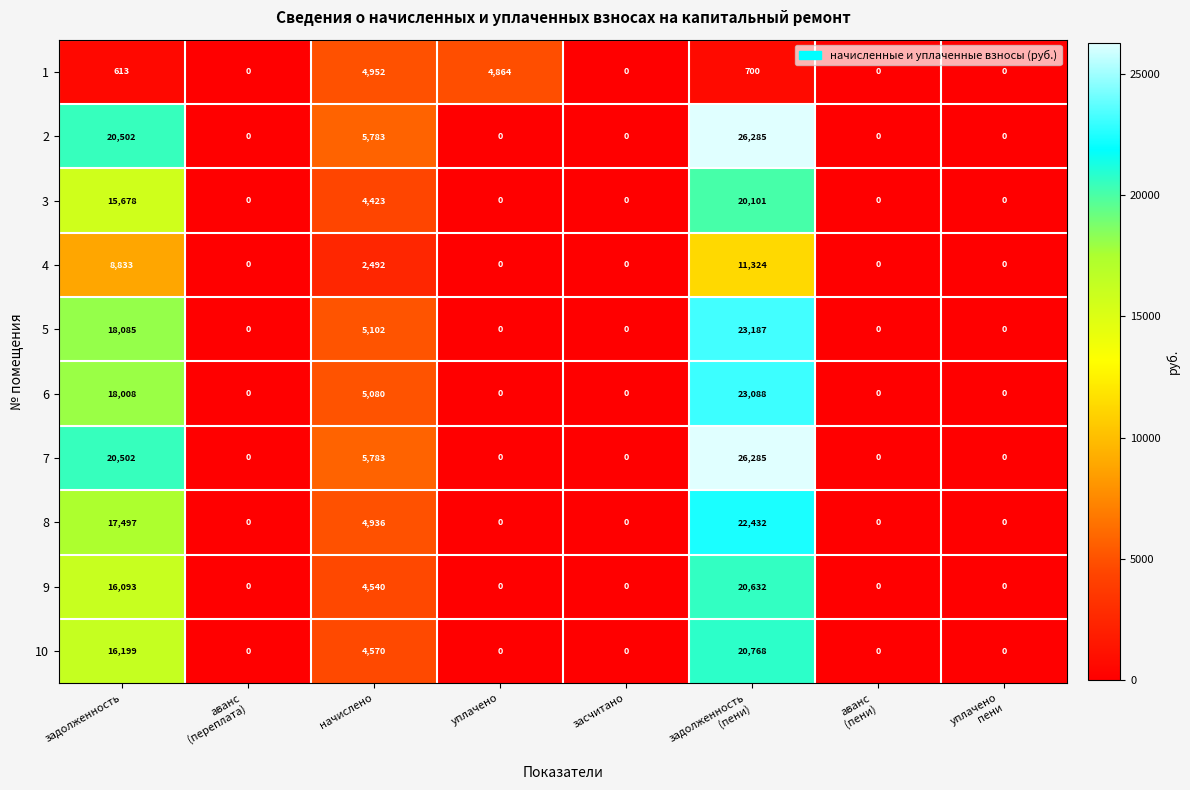

What is the maximum value shown in the chart?

26285